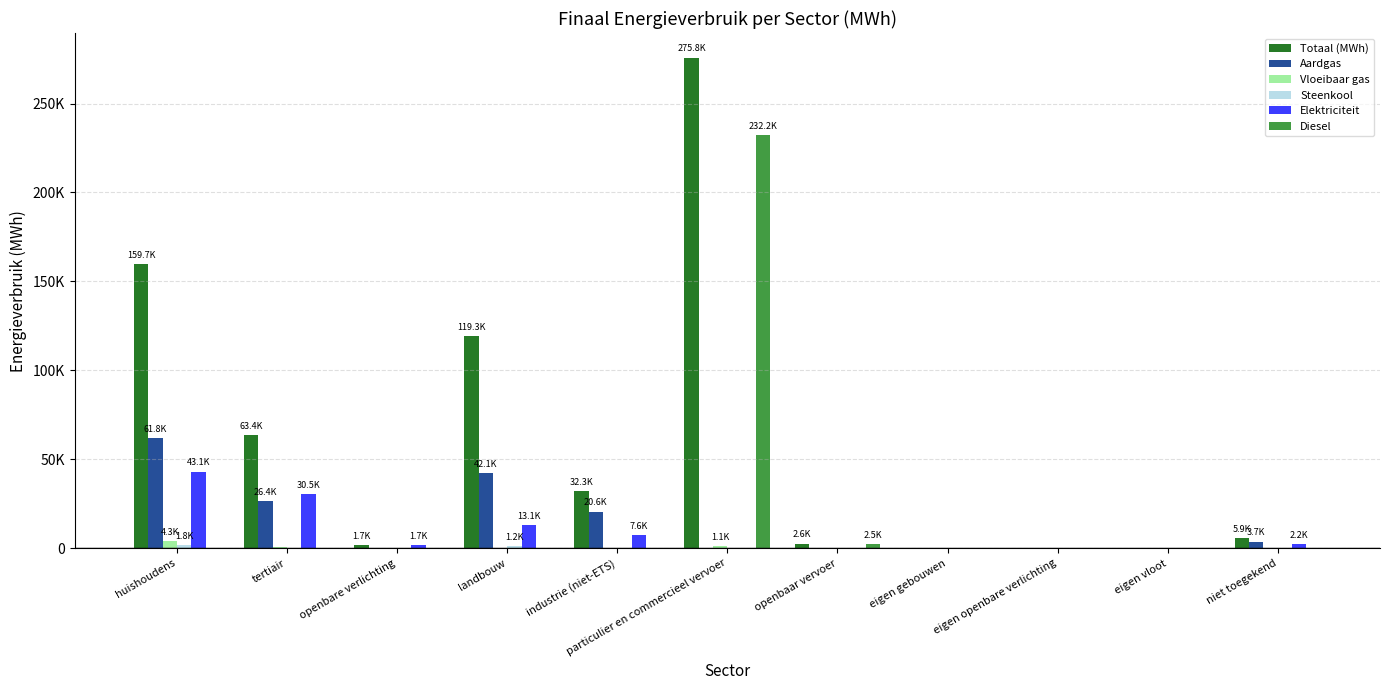

Which series has the widest spread of values?

Totaal (MWh)